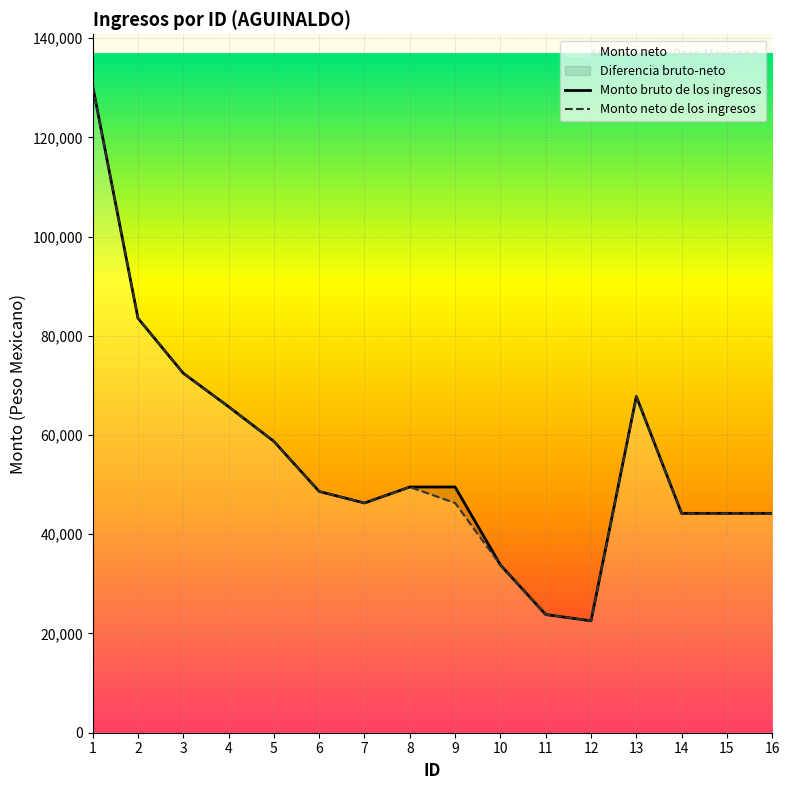

Rank the series by their maximum value, from lowest to highest.

Monto bruto de los ingresos, Monto neto de los ingresos